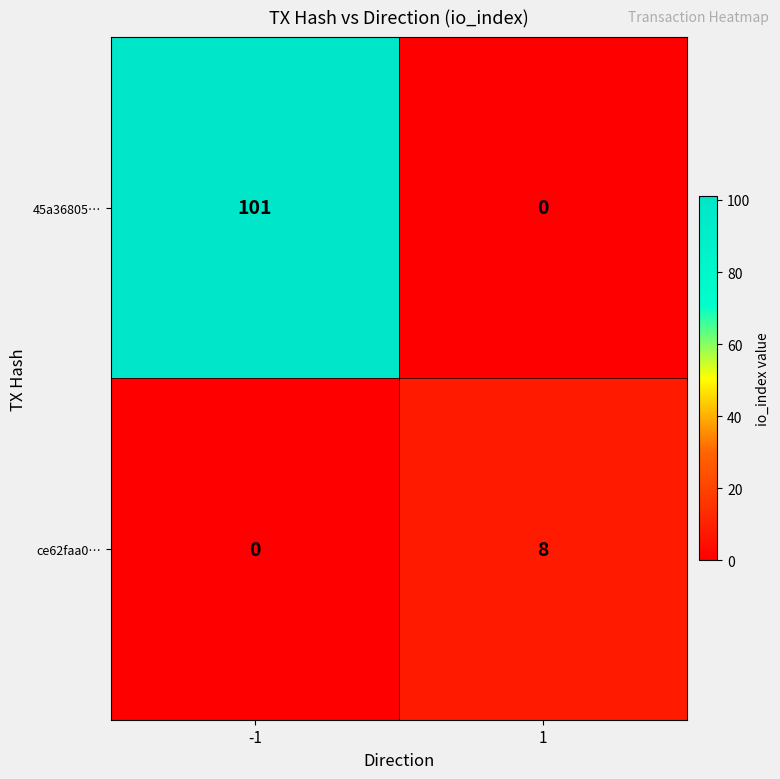

Rank the series at 1 from lowest to highest value.

45a36805…, ce62faa0…